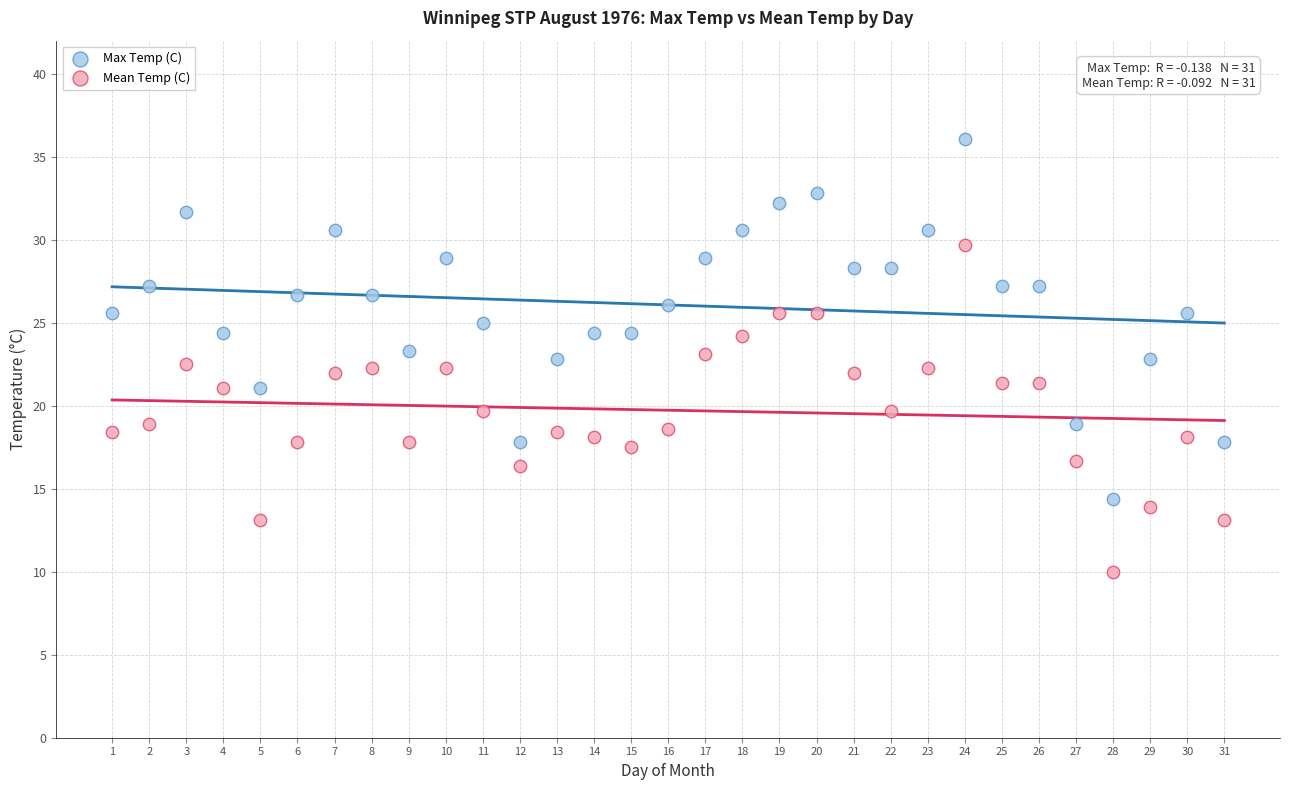

What is the X range (max minus min) for the scatter plot?

30.0